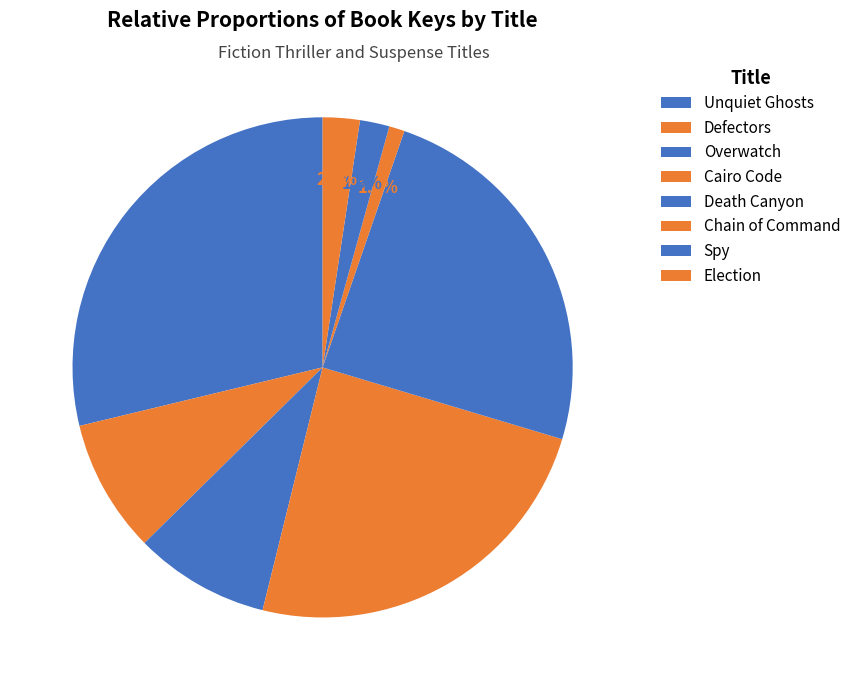

How many slices are in this pie chart?

8